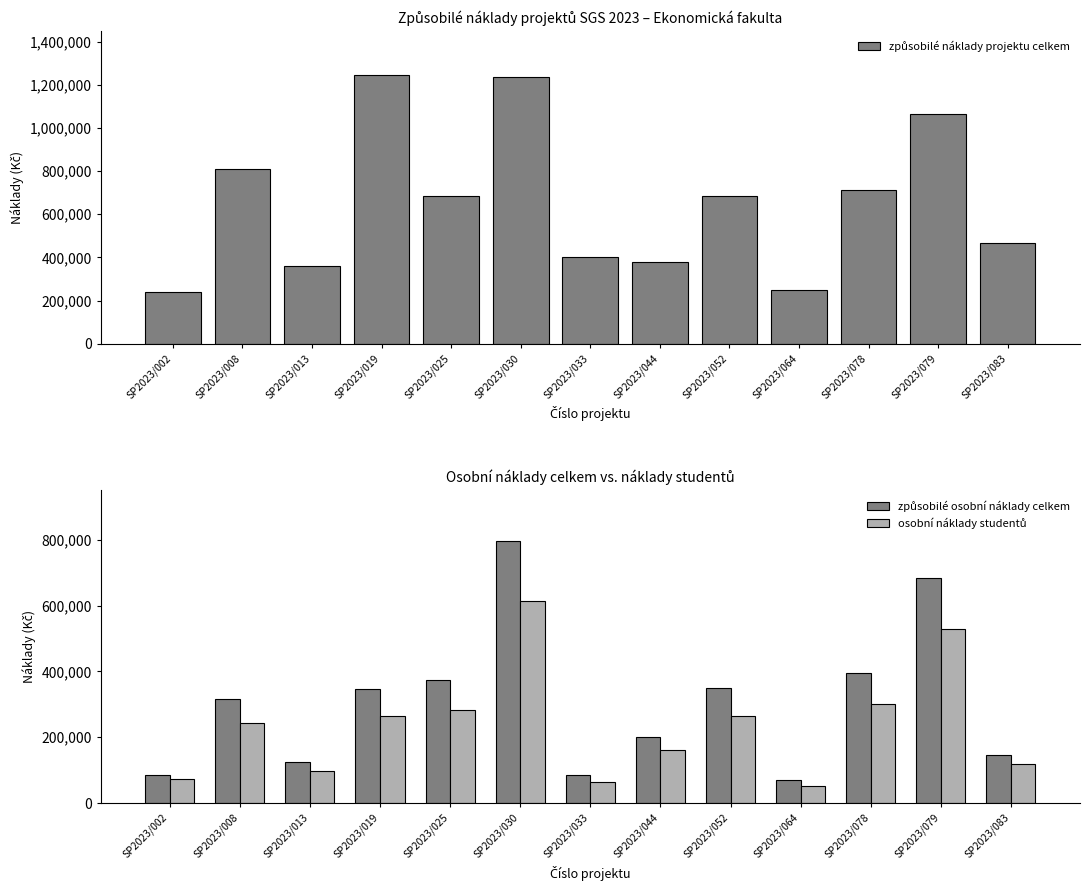

True or false: způsobilé náklady projektu celkem has a value of 104328.3 at SP2023/083.

False